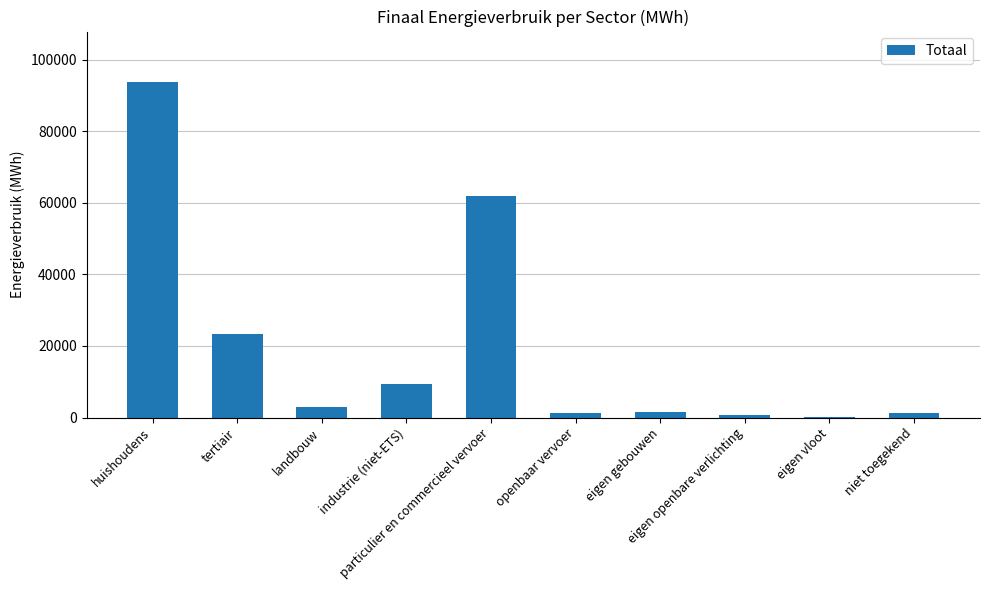

Is it true that the value at huishoudens is 54897.6?

False